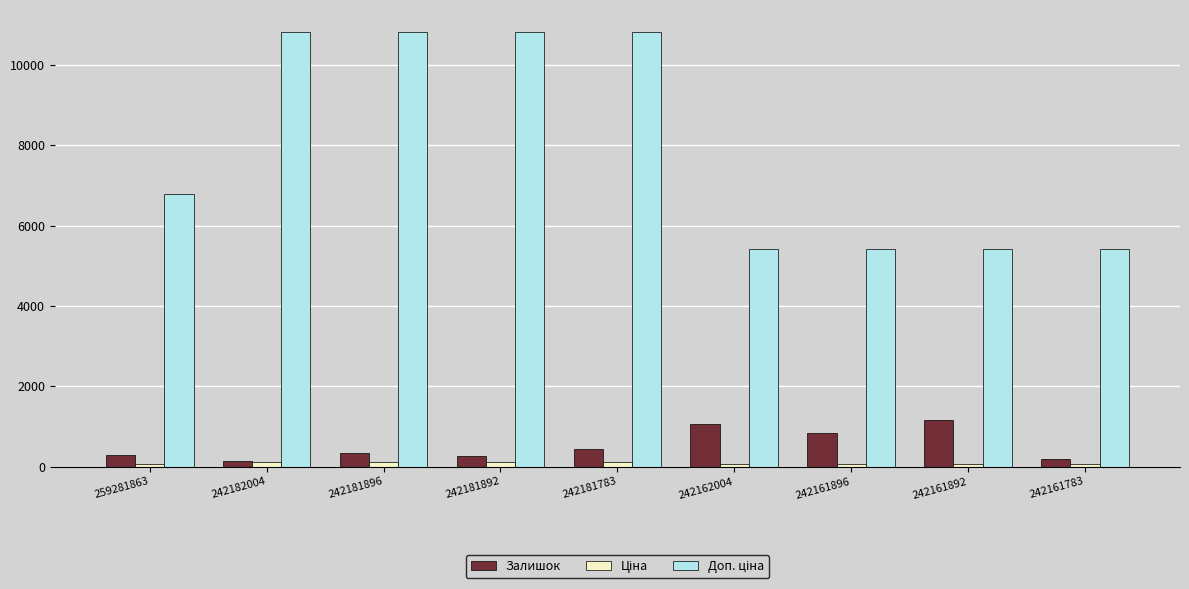

What is the difference between the second highest and minimum values in the Залишок series?

928.0